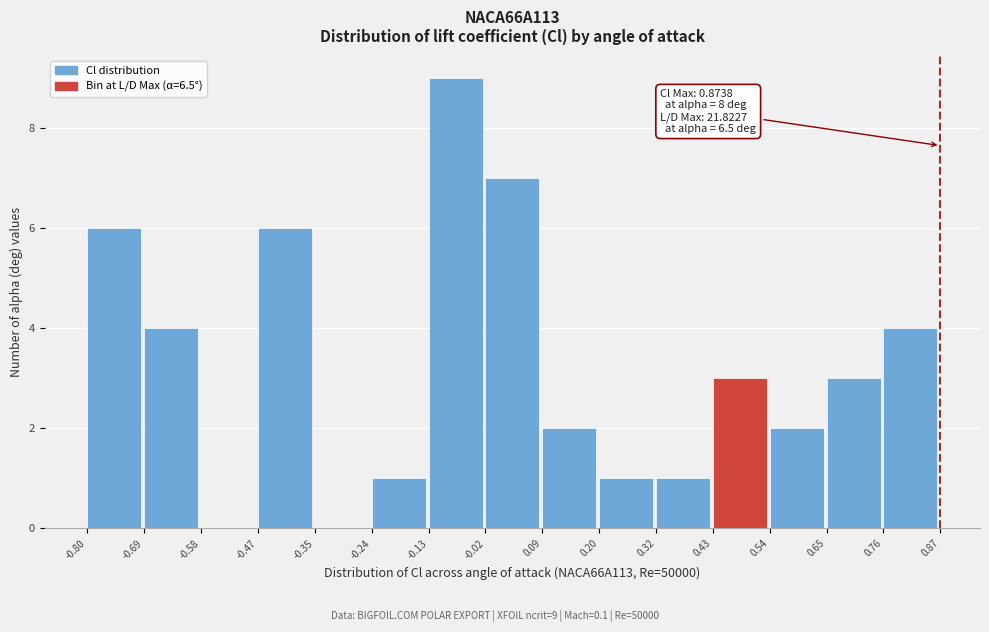

Over which range of the x-axis is the bar tallest?

-0.13 to -0.02